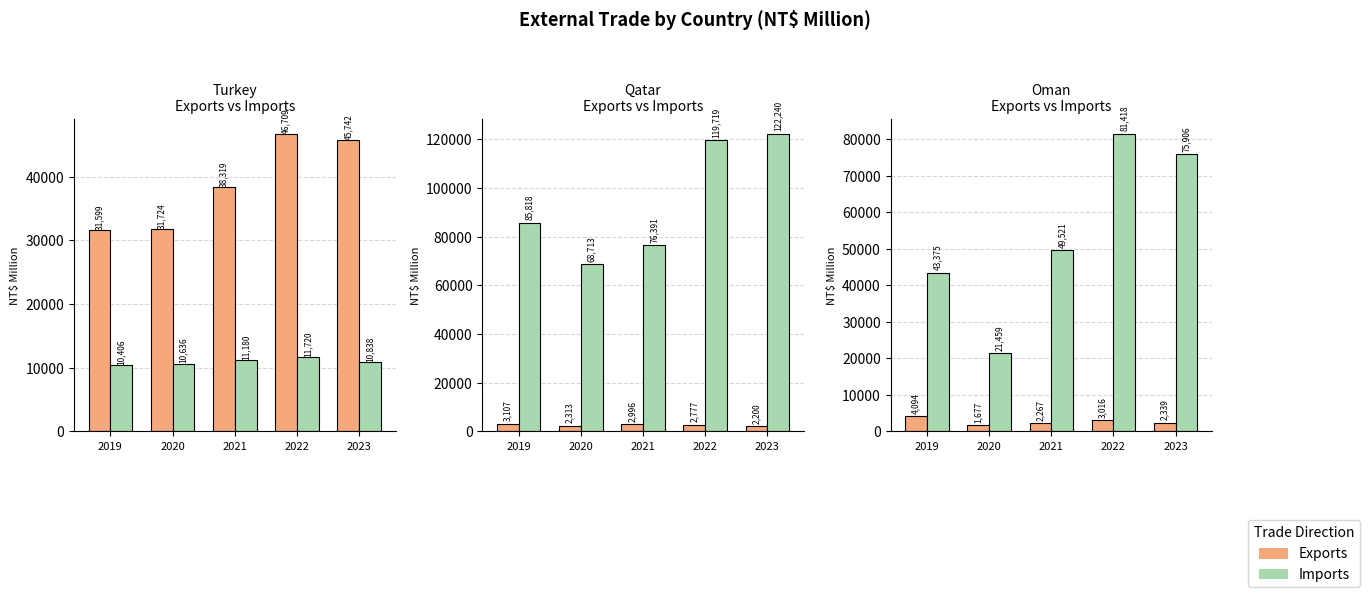

What is the total value across all series at 2022?

84434